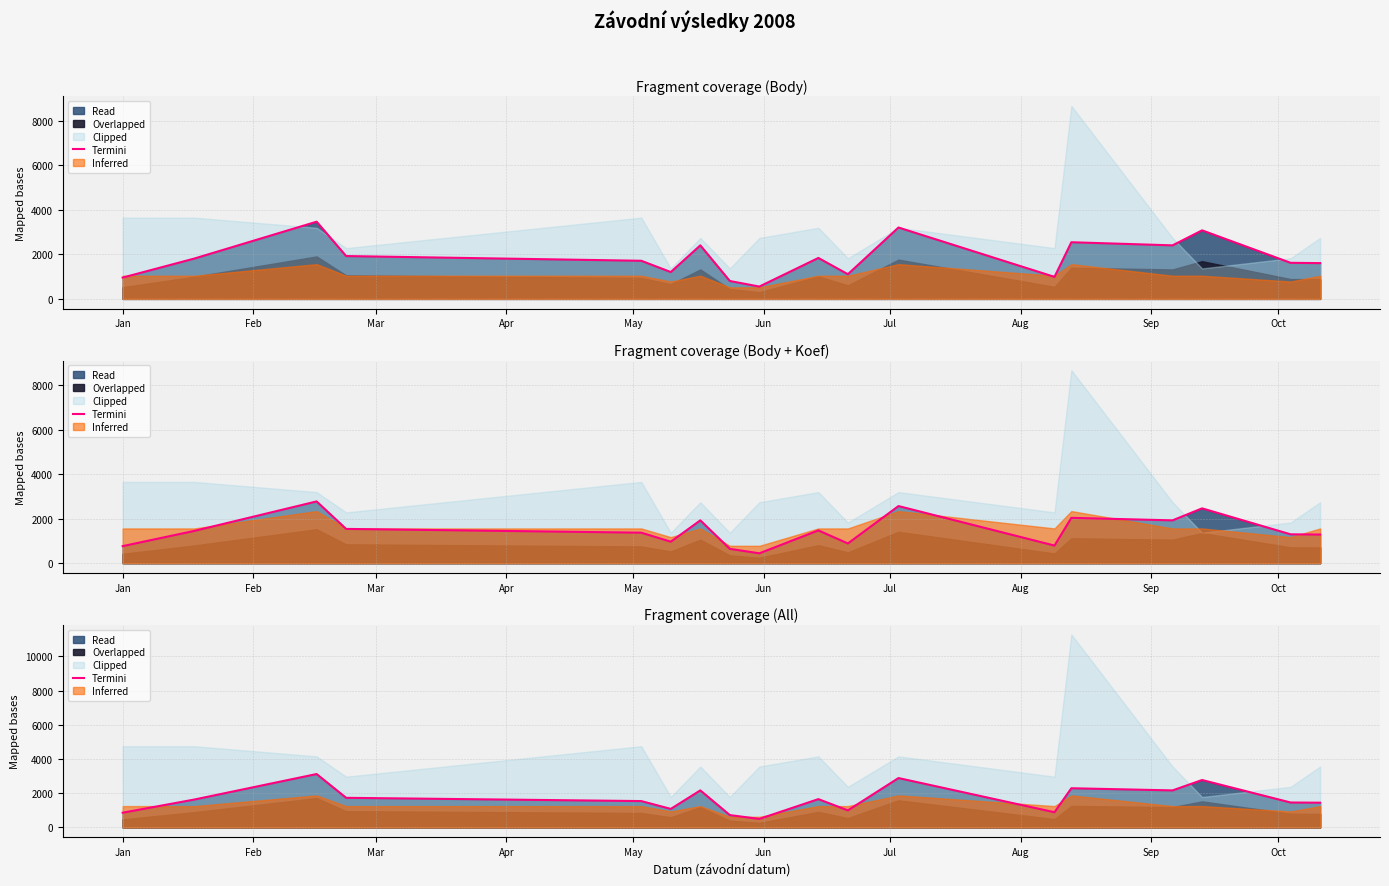

How many interior local peaks (higher than both neighbors) does the data have?

6